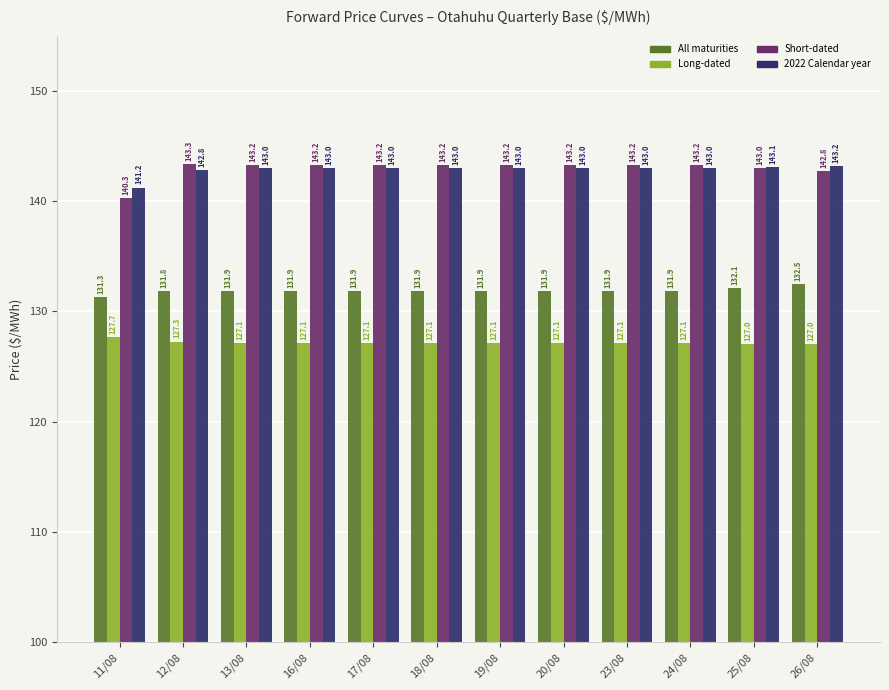

What is the average value of the Long-dated series?

127.2